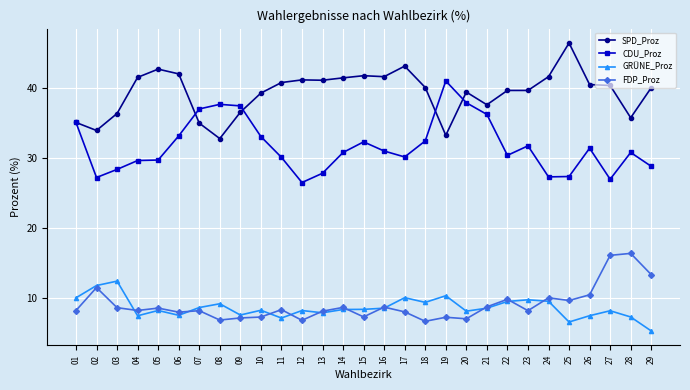

Between 21 and 24, which series saw the biggest shift?

CDU_Proz